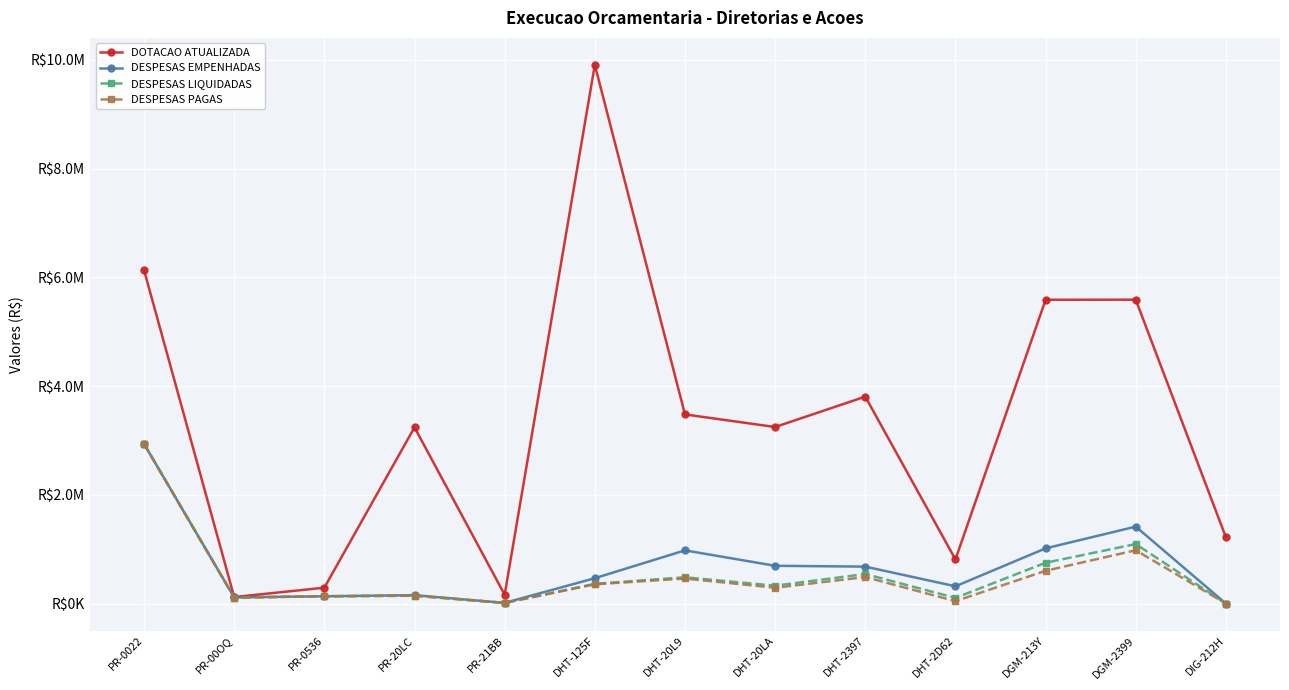

What is the maximum value for DESPESAS LIQUIDADAS?

2936425.6